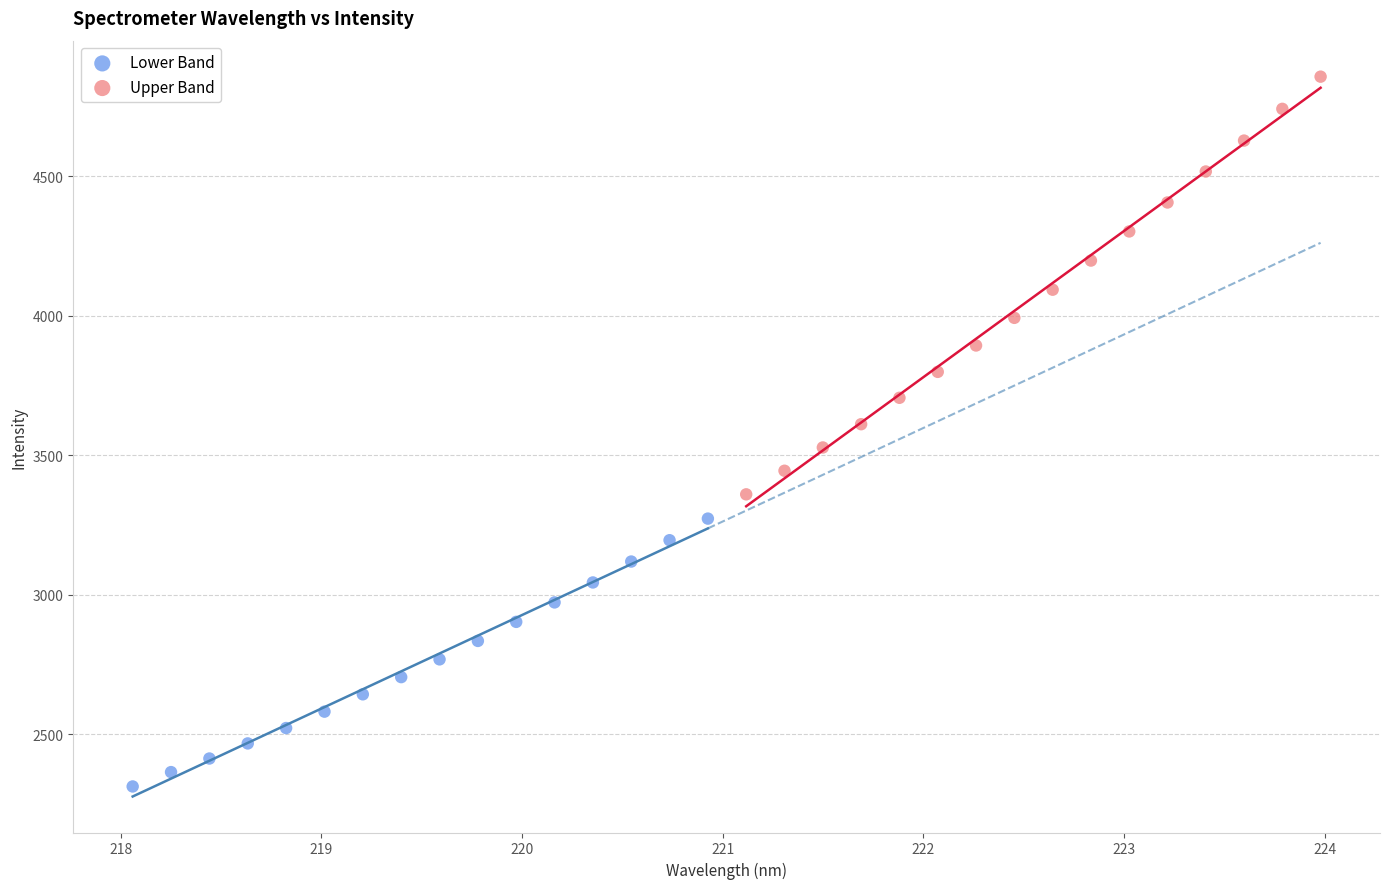

What are all the series names shown in the legend?

Lower Band, Upper Band